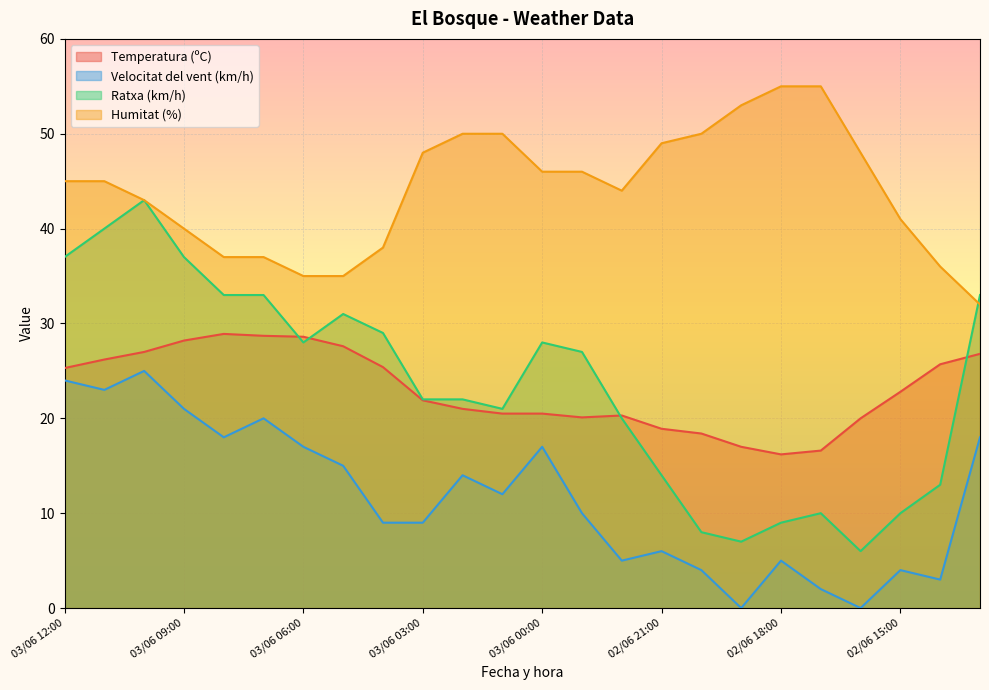

Which category has the highest value in the Temperatura (ºC) series?

03/06 08:00